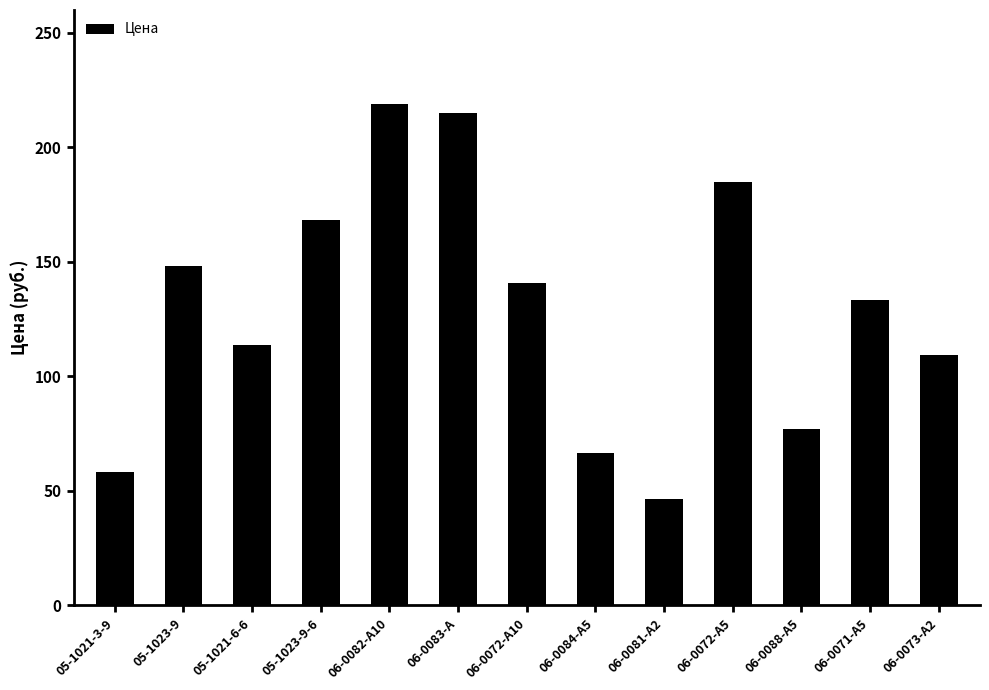

What value does the data have at 06-0073-A2?

109.4